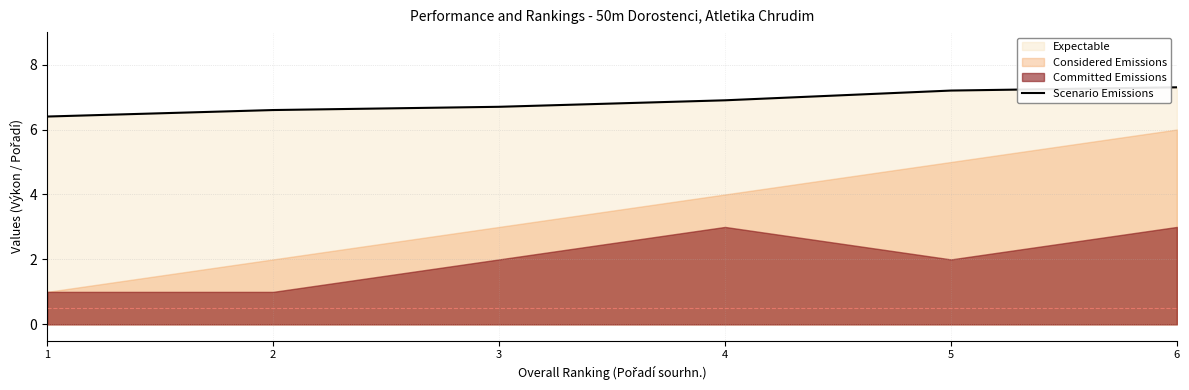

What is the minimum value for Scenario Emissions?

6.4